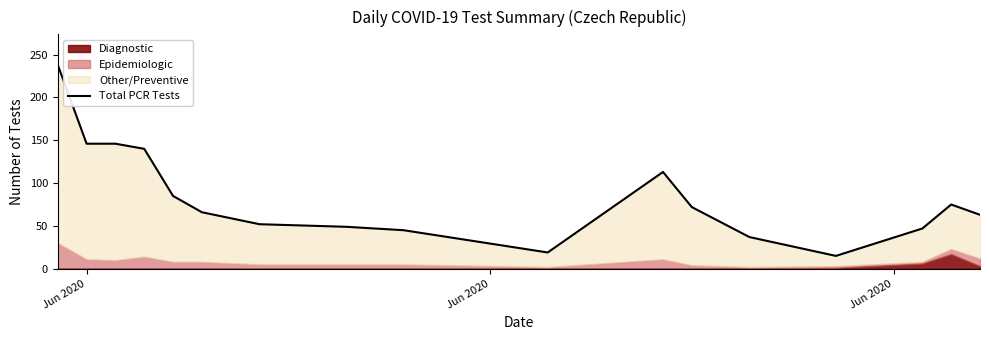

The value at 12 is 64. True or false?

False